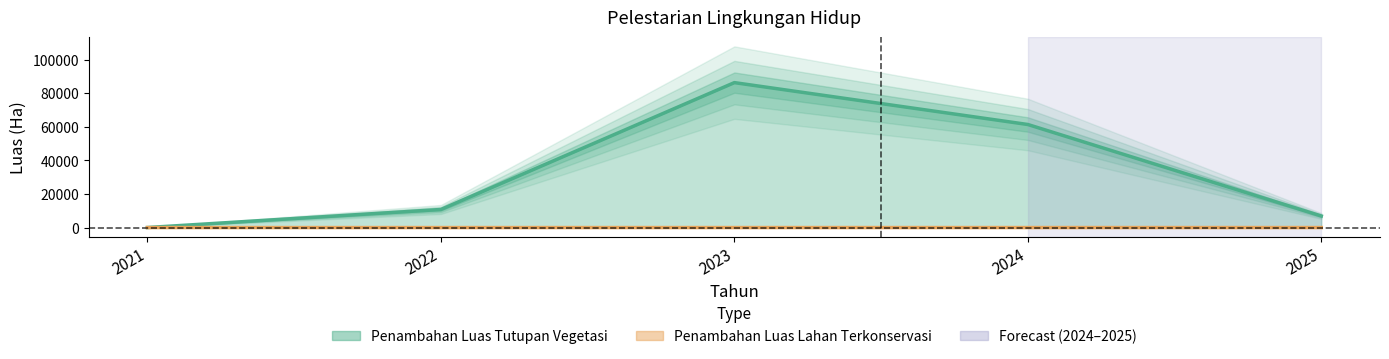

How many lines are shown in the chart?

2